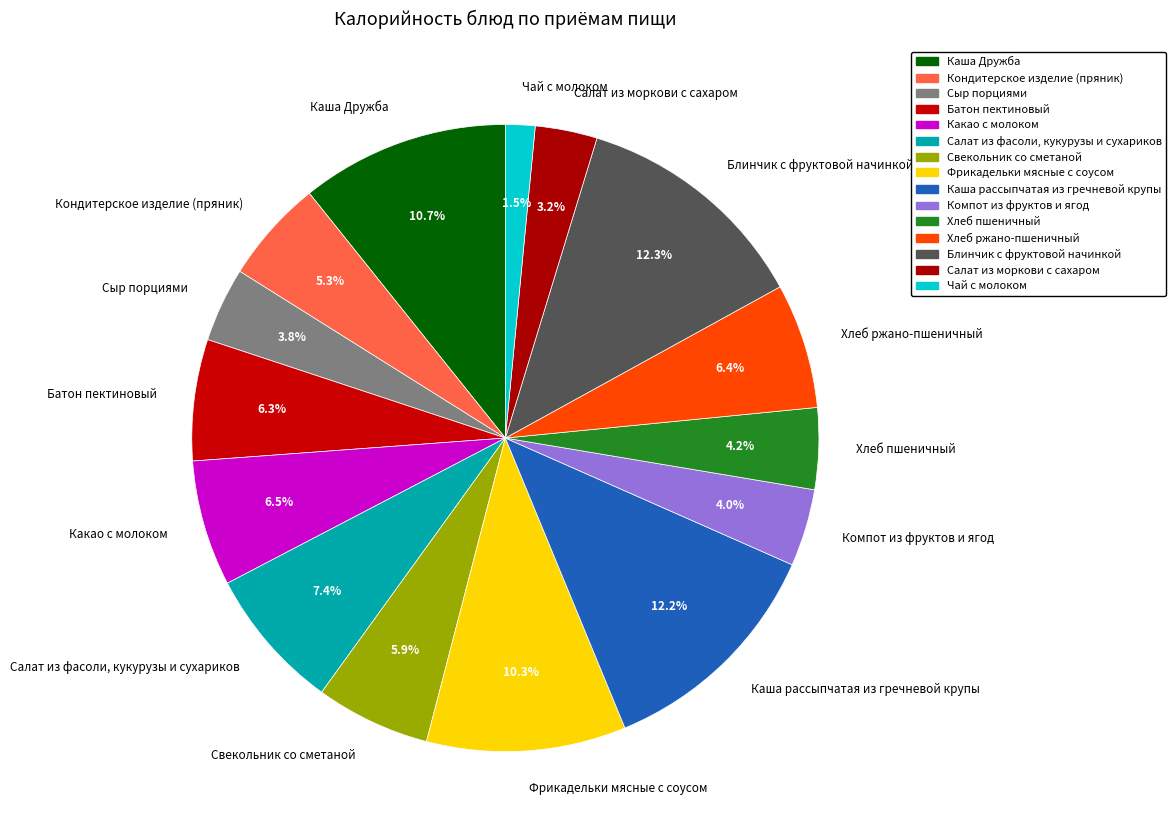

Is it true that Хлеб пшеничный is 4% of the pie?

True